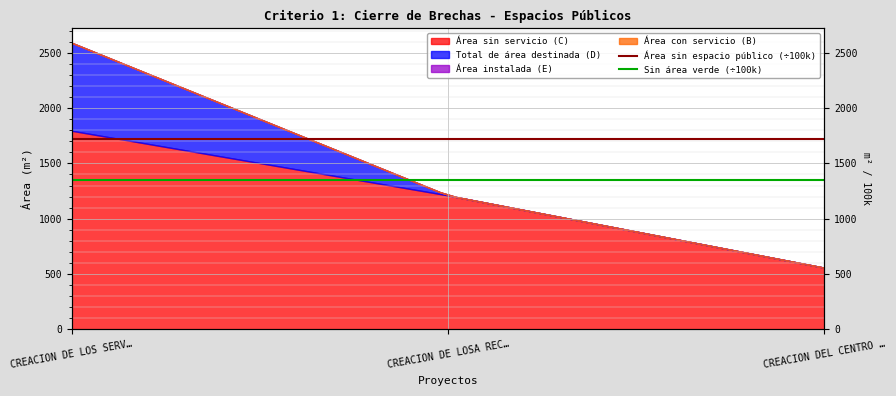

How many lines are shown in the chart?

2